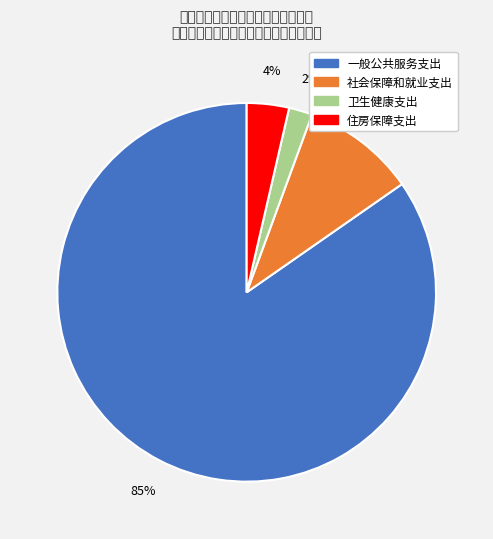

Between 一般公共服务支出 and 社会保障和就业支出, which is larger?

一般公共服务支出